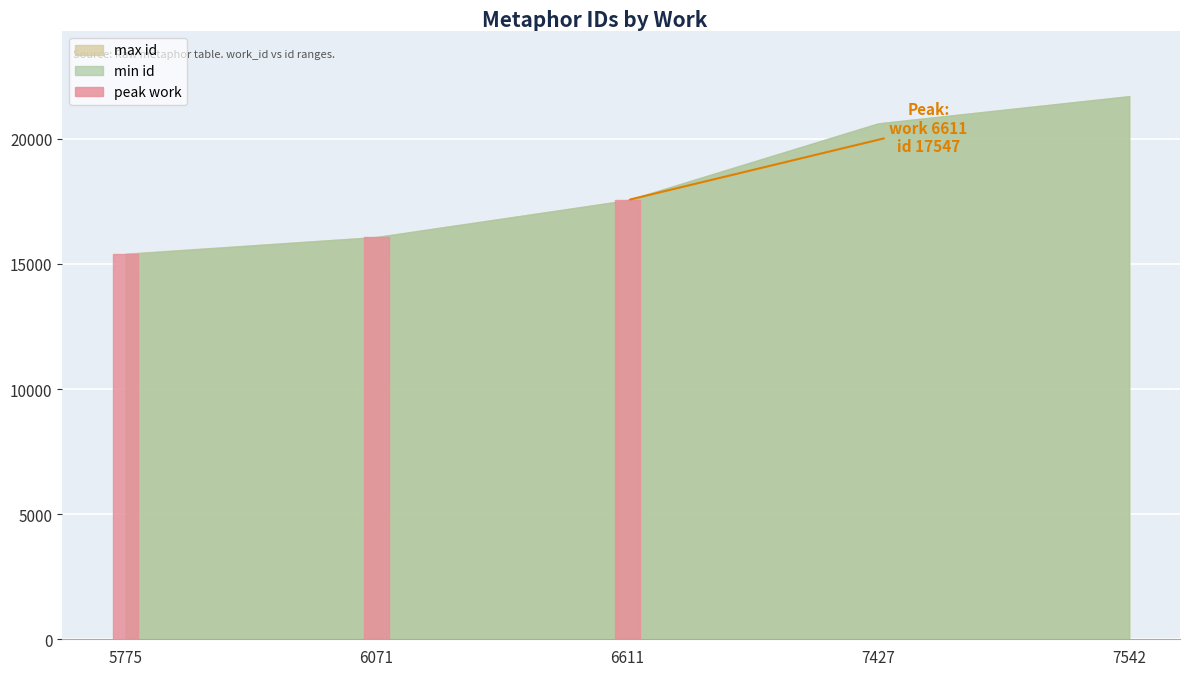

Reading left to right, extract all data points from this chart.

5775=15394	5775=15396	5775=15409	5775=15410	6071=16073	6071=16074	6611=17542	6611=17547	7427=20617	7542=21702